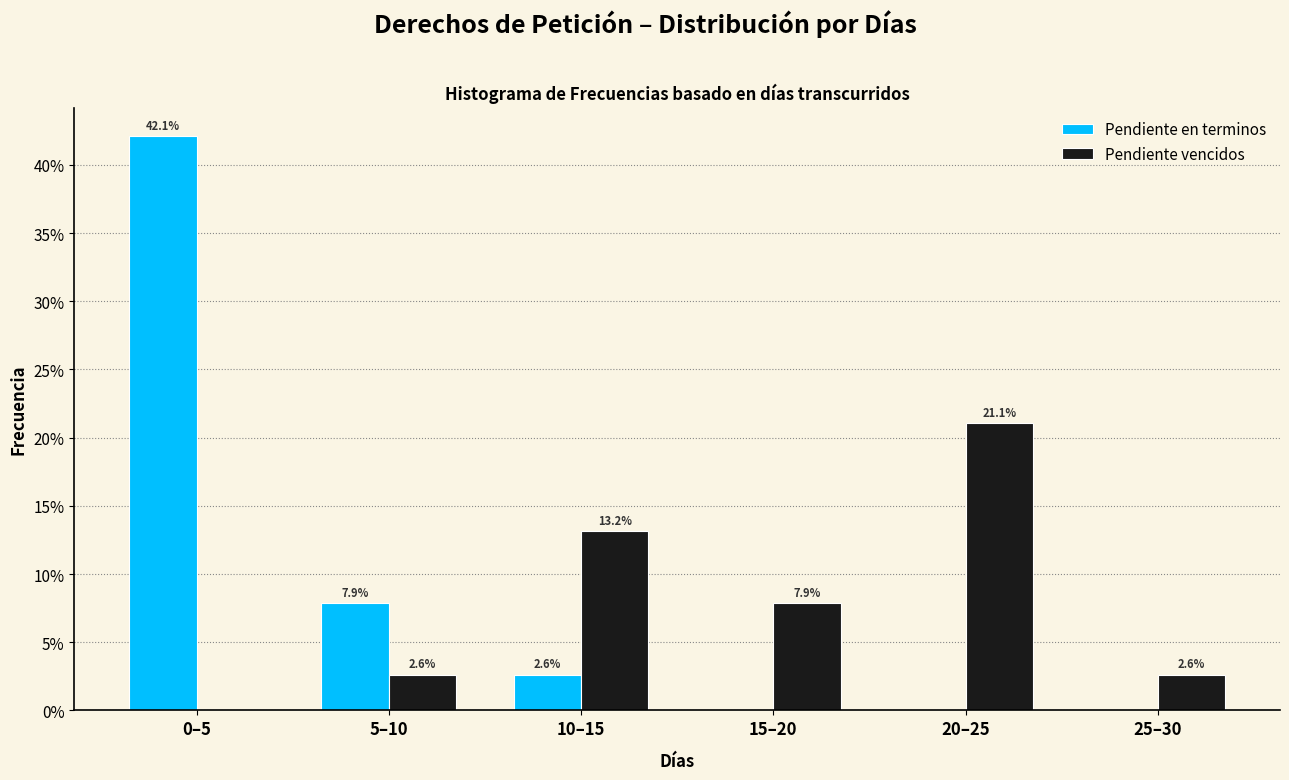

Reading right to left, what are all the values shown in this chart?

Pendiente en terminos: 25–30=0.0	20–25=0.0	15–20=0.0	10–15=2.6	5–10=7.9	0–5=42.1
Pendiente vencidos: 25–30=2.6	20–25=21.1	15–20=7.9	10–15=13.2	5–10=2.6	0–5=0.0